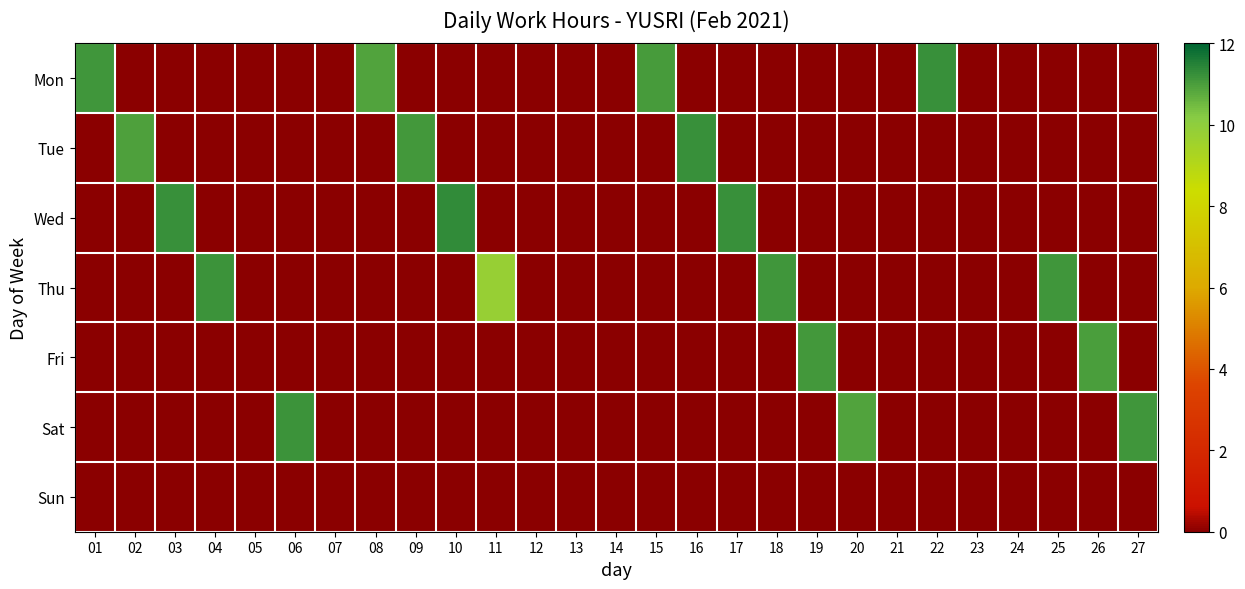

Reading left to right, list all the values displayed in this chart.

Mon: 01=11.2	02=0.0	03=0.0	04=0.0	05=0.0	06=0.0	07=0.0	08=10.9	09=0.0	10=0.0	11=0.0	12=0.0	13=0.0	14=0.0	15=11.0	16=0.0	17=0.0	18=0.0	19=0.0	20=0.0	21=0.0	22=11.2	23=0.0	24=0.0	25=0.0	26=0.0	27=0.0
Tue: 01=0.0	02=10.9	03=0.0	04=0.0	05=0.0	06=0.0	07=0.0	08=0.0	09=11.1	10=0.0	11=0.0	12=0.0	13=0.0	14=0.0	15=0.0	16=11.2	17=0.0	18=0.0	19=0.0	20=0.0	21=0.0	22=0.0	23=0.0	24=0.0	25=0.0	26=0.0	27=0.0
Wed: 01=0.0	02=0.0	03=11.2	04=0.0	05=0.0	06=0.0	07=0.0	08=0.0	09=0.0	10=11.3	11=0.0	12=0.0	13=0.0	14=0.0	15=0.0	16=0.0	17=11.2	18=0.0	19=0.0	20=0.0	21=0.0	22=0.0	23=0.0	24=0.0	25=0.0	26=0.0	27=0.0
Thu: 01=0.0	02=0.0	03=0.0	04=11.2	05=0.0	06=0.0	07=0.0	08=0.0	09=0.0	10=0.0	11=9.8	12=0.0	13=0.0	14=0.0	15=0.0	16=0.0	17=0.0	18=11.1	19=0.0	20=0.0	21=0.0	22=0.0	23=0.0	24=0.0	25=11.2	26=0.0	27=0.0
Fri: 01=0.0	02=0.0	03=0.0	04=0.0	05=0.0	06=0.0	07=0.0	08=0.0	09=0.0	10=0.0	11=0.0	12=0.0	13=0.0	14=0.0	15=0.0	16=0.0	17=0.0	18=0.0	19=11.1	20=0.0	21=0.0	22=0.0	23=0.0	24=0.0	25=0.0	26=11.0	27=0.0
Sat: 01=0.0	02=0.0	03=0.0	04=0.0	05=0.0	06=11.2	07=0.0	08=0.0	09=0.0	10=0.0	11=0.0	12=0.0	13=0.0	14=0.0	15=0.0	16=0.0	17=0.0	18=0.0	19=0.0	20=10.9	21=0.0	22=0.0	23=0.0	24=0.0	25=0.0	26=0.0	27=11.1
Sun: 01=0.0	02=0.0	03=0.0	04=0.0	05=0.0	06=0.0	07=0.0	08=0.0	09=0.0	10=0.0	11=0.0	12=0.0	13=0.0	14=0.0	15=0.0	16=0.0	17=0.0	18=0.0	19=0.0	20=0.0	21=0.0	22=0.0	23=0.0	24=0.0	25=0.0	26=0.0	27=0.0